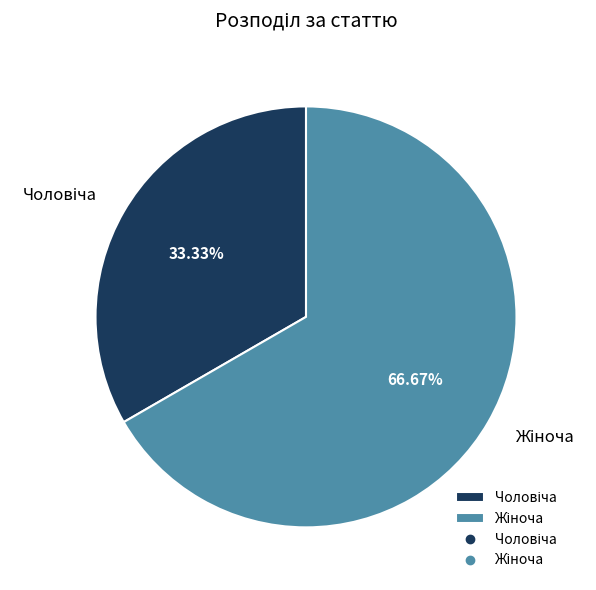

Does any single category account for the majority?

Yes